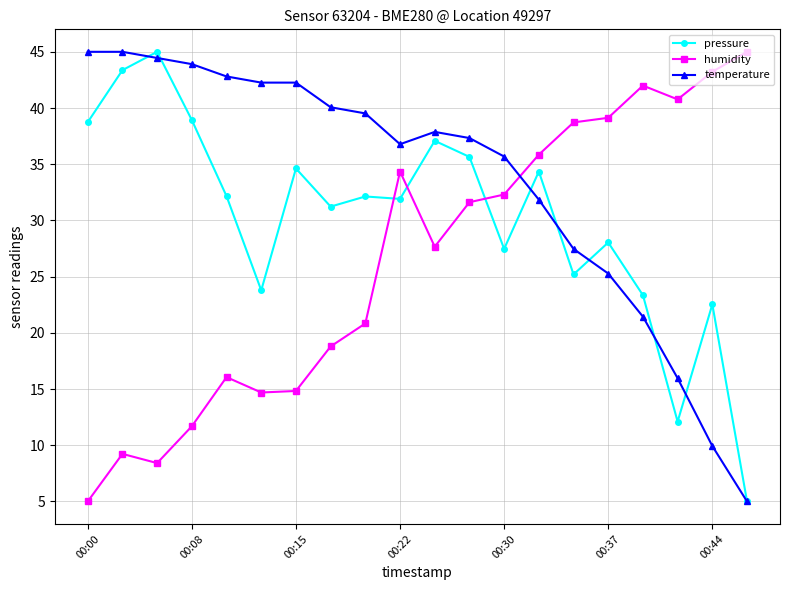

What is the minimum value shown in the chart?

5.0